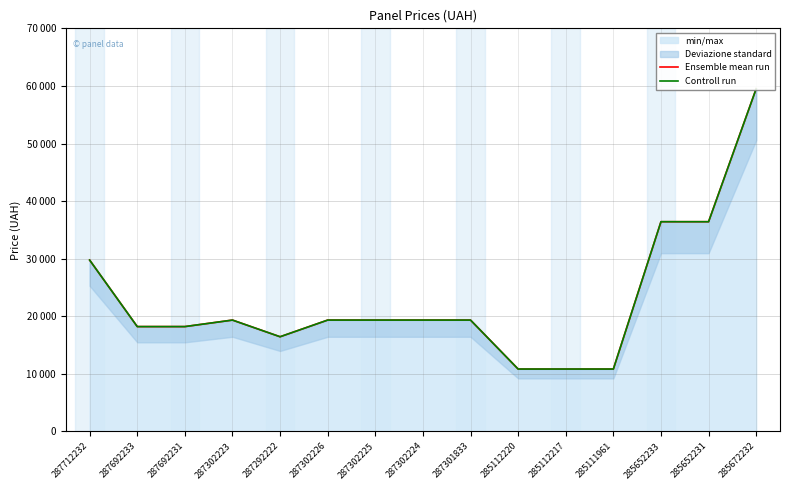

At which category does the chart reach its peak across all series?

285672232